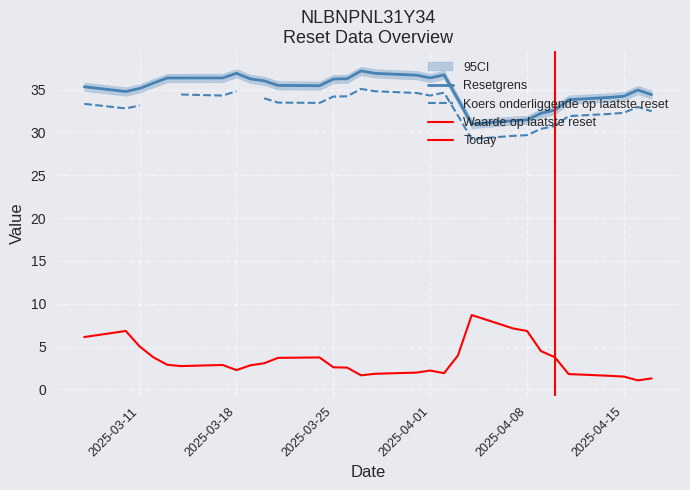

List the labels in order of Waarde op laatste reset value, smallest first.

2025-04-16, 2025-04-17, 2025-04-15, 2025-04-14, 2025-03-27, 2025-04-11, 2025-03-28, 2025-04-02, 2025-03-31, 2025-04-01, 2025-03-18, 2025-03-26, 2025-03-25, 2025-03-14, 2025-03-19, 2025-03-17, 2025-03-13, 2025-03-20, 2025-03-21, 2025-03-24, 2025-03-12, 2025-04-10, 2025-04-03, 2025-04-09, 2025-03-11, 2025-03-07, 2025-03-10, 2025-04-08, 2025-04-07, 2025-04-04